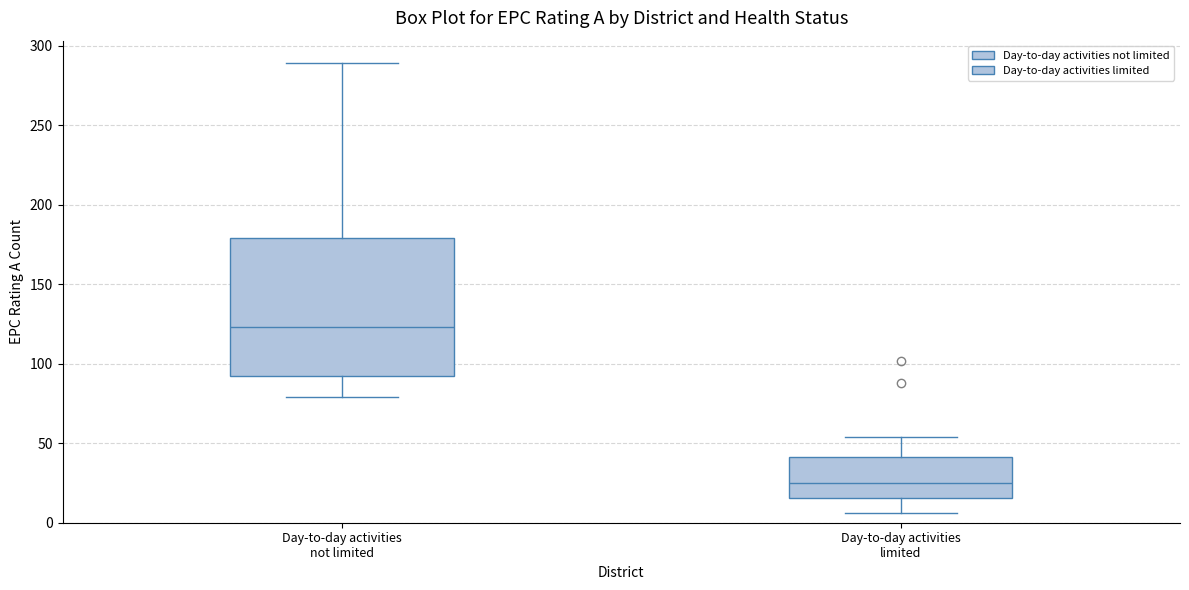

Which box has the lowest median line?

Day-to-day activities limited